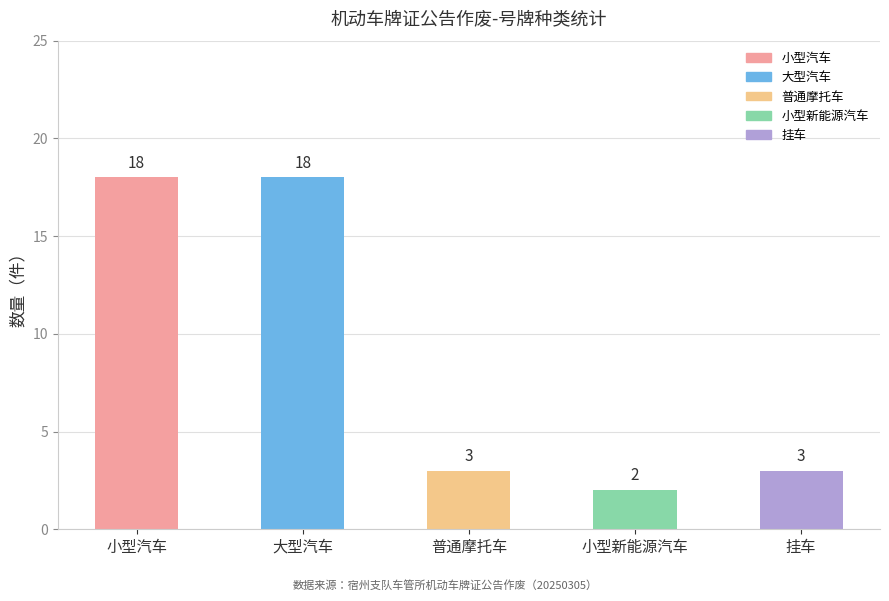

What position from the left is 挂车?

5